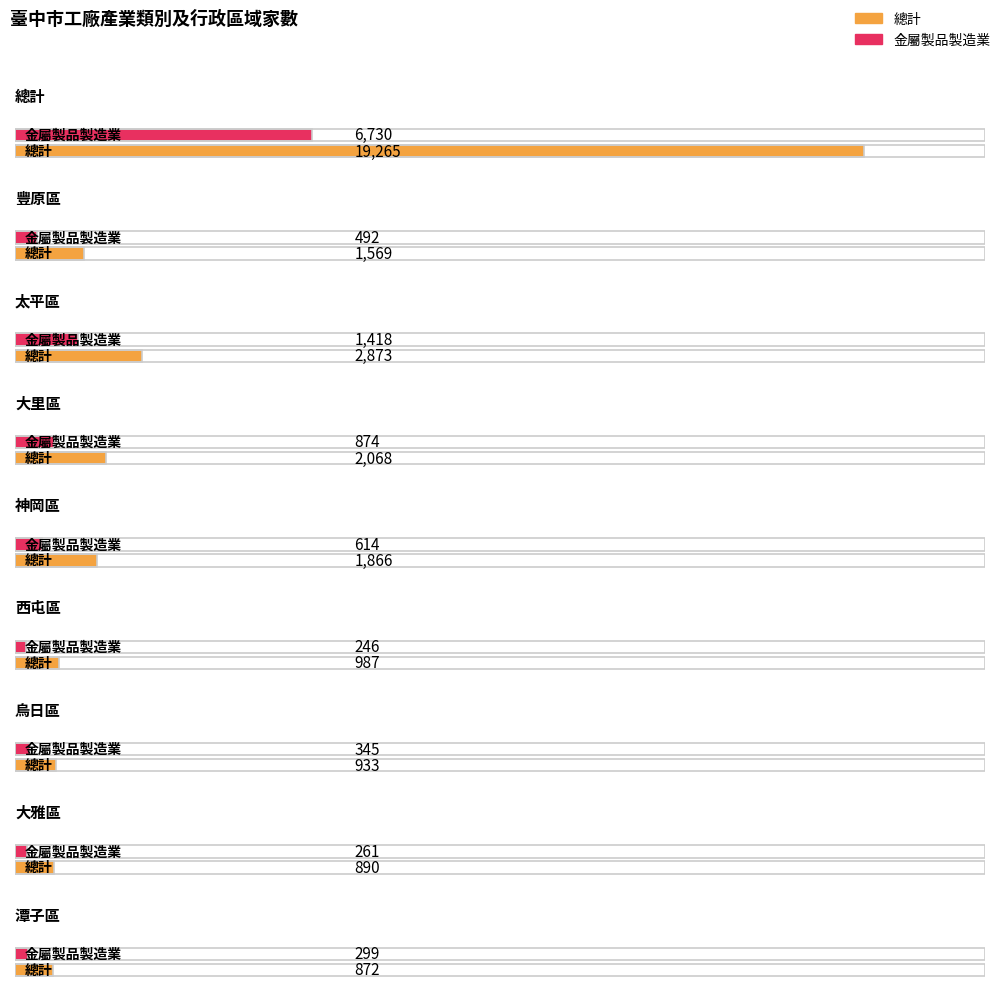

What is the difference between the second highest and second lowest values in the 金屬製品製造業 series?

1157